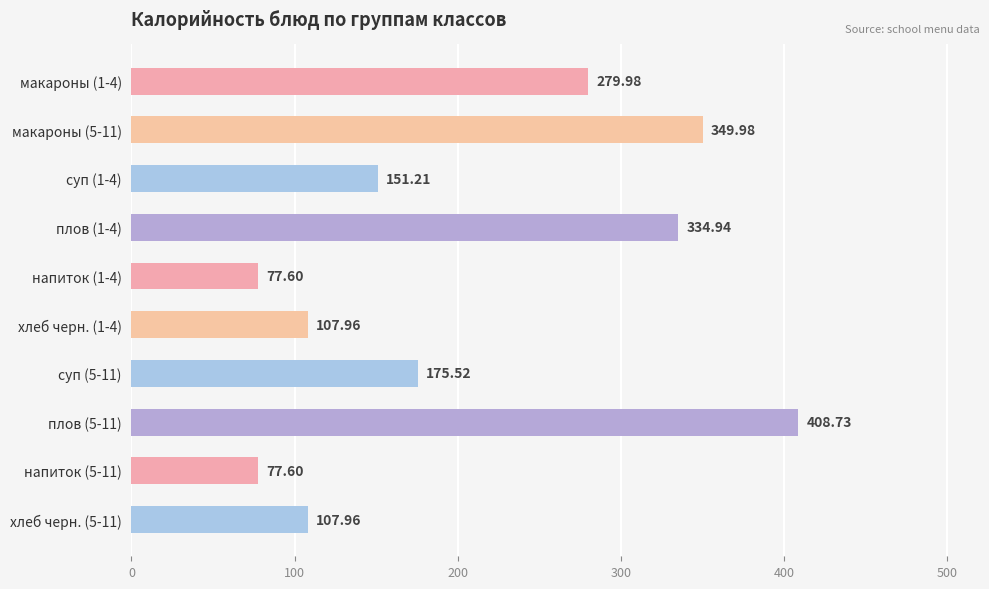

What is the greatest value displayed?

408.7